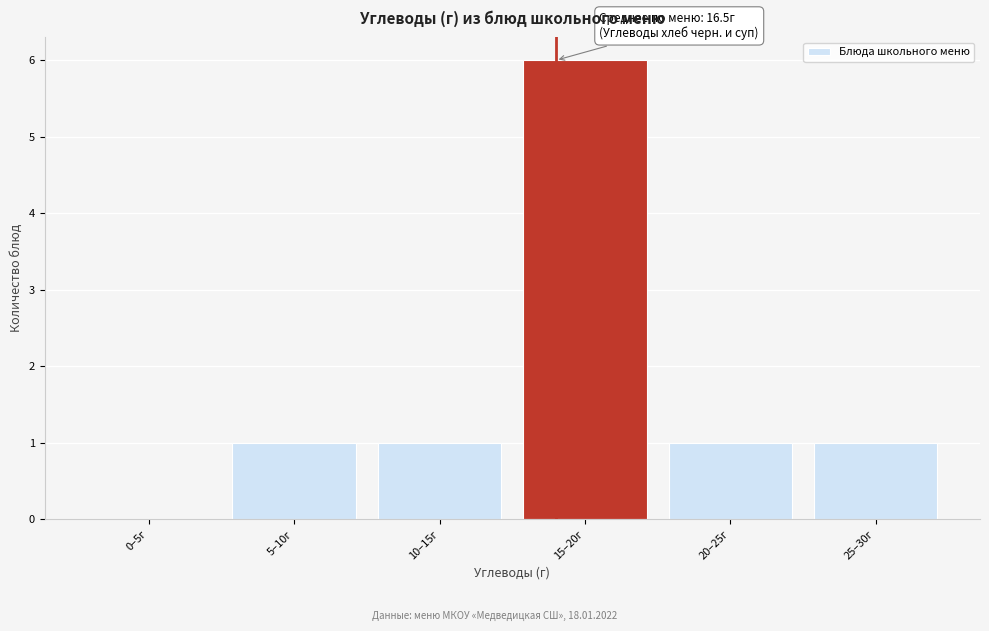

Reading left to right, list all the values displayed in this chart.

0–5г=0	5–10г=1	10–15г=1	15–20г=6	20–25г=1	25–30г=1